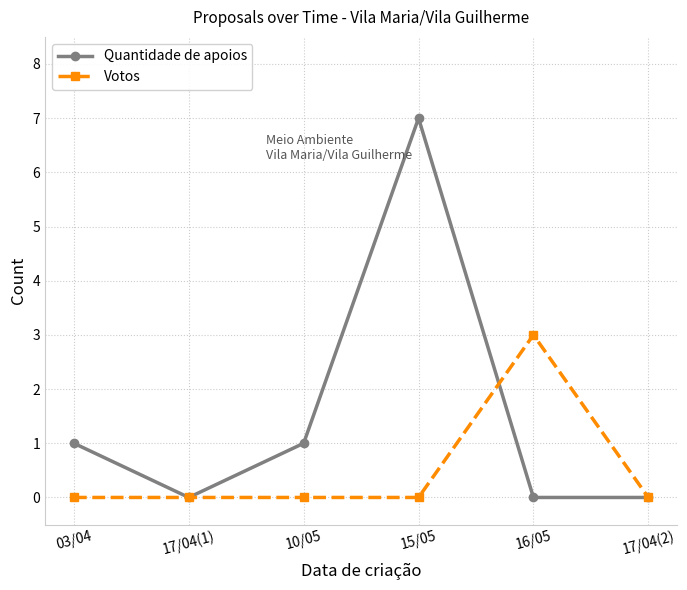

Does the chart display data point markers on the line(s)?

Yes